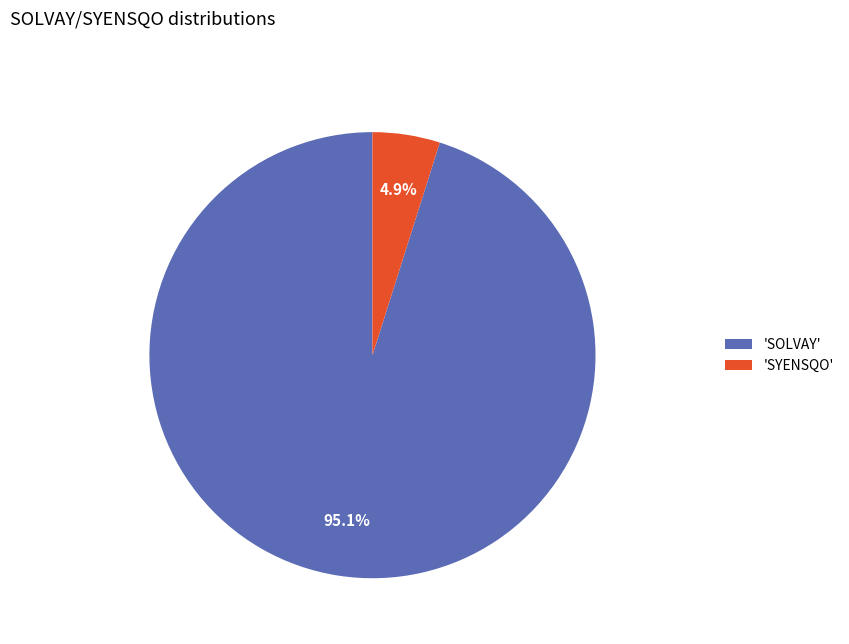

How many slices are in this pie chart?

2